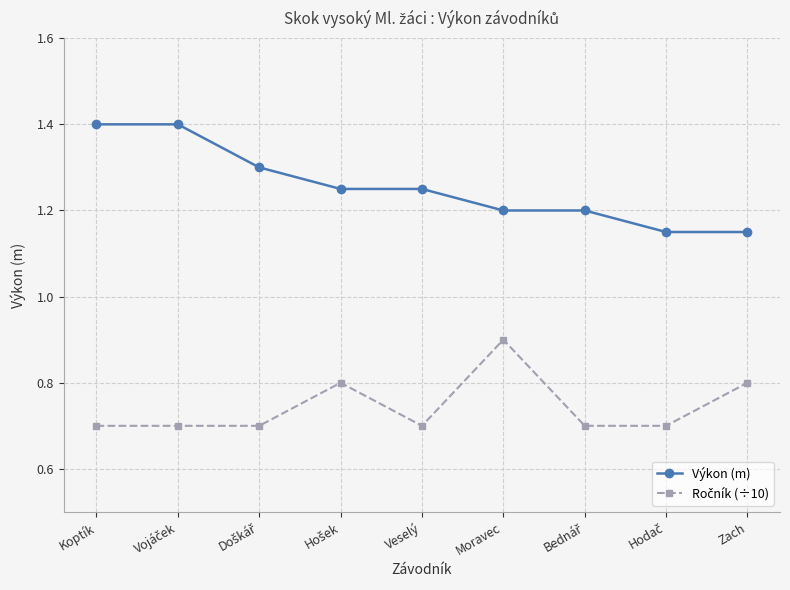

How many distinct data groups are displayed?

2